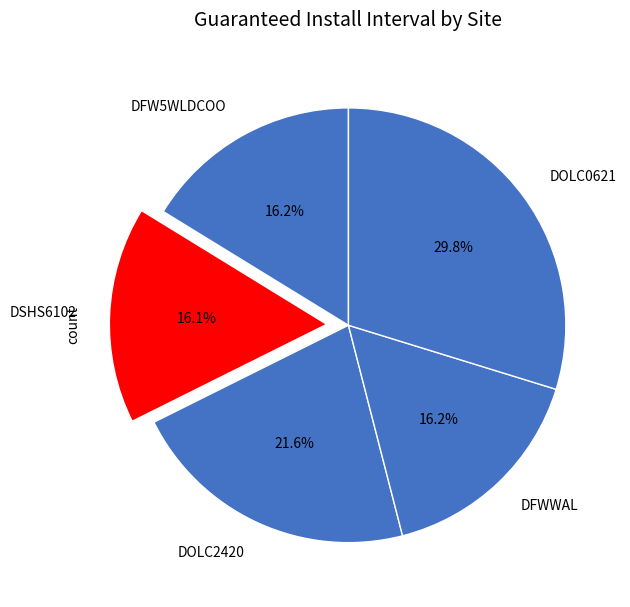

What is the ratio of the value at DOLC0621 to the value at DOLC2420?

1.4